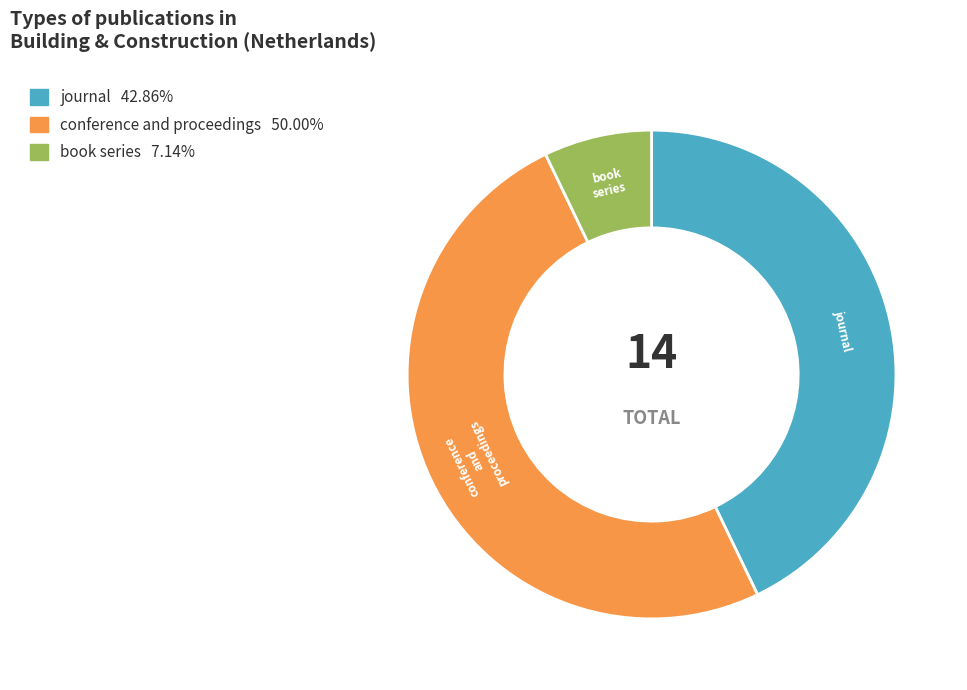

Between journal and book series, which is larger?

journal